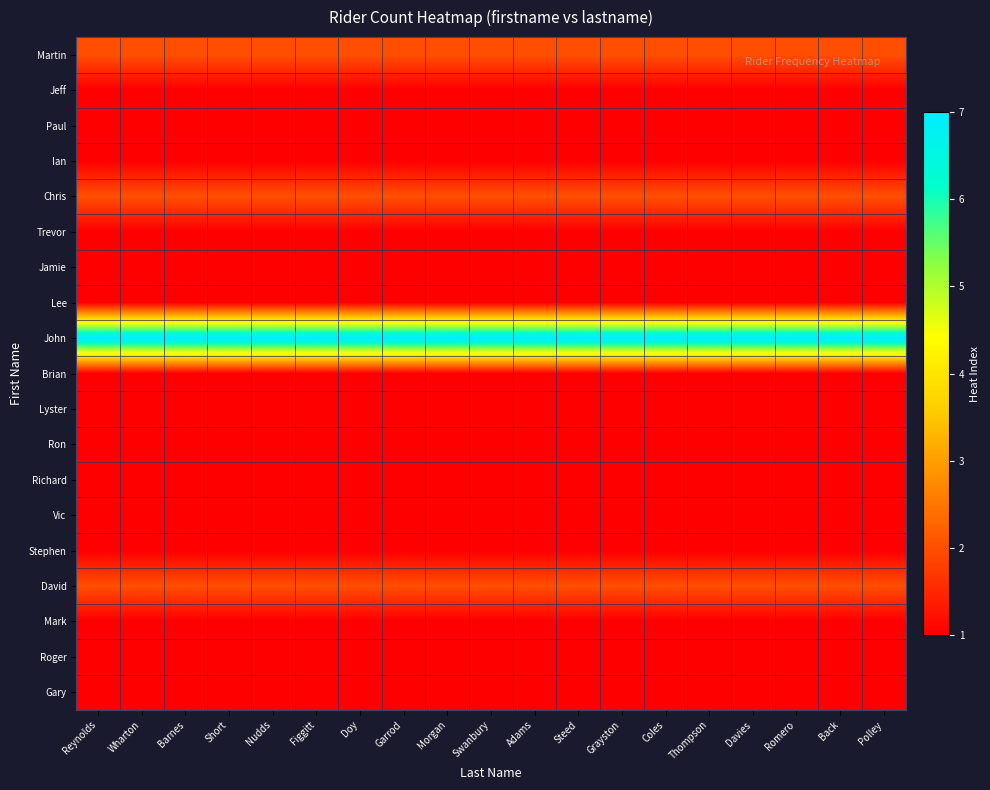

Reading left to right, what are all the values shown in this chart?

Martin: Reynolds=2	Wharton=2	Barnes=2	Short=2	Nudds=2	Figgitt=2	Doy=2	Garrod=2	Morgan=2	Swanbury=2	Adams=2	Steed=2	Grayston=2	Coles=2	Thompson=2	Davies=2	Romero=2	Back=2	Polley=2
Jeff: Reynolds=1	Wharton=1	Barnes=1	Short=1	Nudds=1	Figgitt=1	Doy=1	Garrod=1	Morgan=1	Swanbury=1	Adams=1	Steed=1	Grayston=1	Coles=1	Thompson=1	Davies=1	Romero=1	Back=1	Polley=1
Paul: Reynolds=1	Wharton=1	Barnes=1	Short=1	Nudds=1	Figgitt=1	Doy=1	Garrod=1	Morgan=1	Swanbury=1	Adams=1	Steed=1	Grayston=1	Coles=1	Thompson=1	Davies=1	Romero=1	Back=1	Polley=1
Ian: Reynolds=1	Wharton=1	Barnes=1	Short=1	Nudds=1	Figgitt=1	Doy=1	Garrod=1	Morgan=1	Swanbury=1	Adams=1	Steed=1	Grayston=1	Coles=1	Thompson=1	Davies=1	Romero=1	Back=1	Polley=1
Chris: Reynolds=2	Wharton=2	Barnes=2	Short=2	Nudds=2	Figgitt=2	Doy=2	Garrod=2	Morgan=2	Swanbury=2	Adams=2	Steed=2	Grayston=2	Coles=2	Thompson=2	Davies=2	Romero=2	Back=2	Polley=2
Trevor: Reynolds=1	Wharton=1	Barnes=1	Short=1	Nudds=1	Figgitt=1	Doy=1	Garrod=1	Morgan=1	Swanbury=1	Adams=1	Steed=1	Grayston=1	Coles=1	Thompson=1	Davies=1	Romero=1	Back=1	Polley=1
Jamie: Reynolds=1	Wharton=1	Barnes=1	Short=1	Nudds=1	Figgitt=1	Doy=1	Garrod=1	Morgan=1	Swanbury=1	Adams=1	Steed=1	Grayston=1	Coles=1	Thompson=1	Davies=1	Romero=1	Back=1	Polley=1
Lee: Reynolds=1	Wharton=1	Barnes=1	Short=1	Nudds=1	Figgitt=1	Doy=1	Garrod=1	Morgan=1	Swanbury=1	Adams=1	Steed=1	Grayston=1	Coles=1	Thompson=1	Davies=1	Romero=1	Back=1	Polley=1
John: Reynolds=7	Wharton=7	Barnes=7	Short=7	Nudds=7	Figgitt=7	Doy=7	Garrod=7	Morgan=7	Swanbury=7	Adams=7	Steed=7	Grayston=7	Coles=7	Thompson=7	Davies=7	Romero=7	Back=7	Polley=7
Brian: Reynolds=1	Wharton=1	Barnes=1	Short=1	Nudds=1	Figgitt=1	Doy=1	Garrod=1	Morgan=1	Swanbury=1	Adams=1	Steed=1	Grayston=1	Coles=1	Thompson=1	Davies=1	Romero=1	Back=1	Polley=1
Lyster: Reynolds=1	Wharton=1	Barnes=1	Short=1	Nudds=1	Figgitt=1	Doy=1	Garrod=1	Morgan=1	Swanbury=1	Adams=1	Steed=1	Grayston=1	Coles=1	Thompson=1	Davies=1	Romero=1	Back=1	Polley=1
Ron: Reynolds=1	Wharton=1	Barnes=1	Short=1	Nudds=1	Figgitt=1	Doy=1	Garrod=1	Morgan=1	Swanbury=1	Adams=1	Steed=1	Grayston=1	Coles=1	Thompson=1	Davies=1	Romero=1	Back=1	Polley=1
Richard: Reynolds=1	Wharton=1	Barnes=1	Short=1	Nudds=1	Figgitt=1	Doy=1	Garrod=1	Morgan=1	Swanbury=1	Adams=1	Steed=1	Grayston=1	Coles=1	Thompson=1	Davies=1	Romero=1	Back=1	Polley=1
Vic: Reynolds=1	Wharton=1	Barnes=1	Short=1	Nudds=1	Figgitt=1	Doy=1	Garrod=1	Morgan=1	Swanbury=1	Adams=1	Steed=1	Grayston=1	Coles=1	Thompson=1	Davies=1	Romero=1	Back=1	Polley=1
Stephen: Reynolds=1	Wharton=1	Barnes=1	Short=1	Nudds=1	Figgitt=1	Doy=1	Garrod=1	Morgan=1	Swanbury=1	Adams=1	Steed=1	Grayston=1	Coles=1	Thompson=1	Davies=1	Romero=1	Back=1	Polley=1
David: Reynolds=2	Wharton=2	Barnes=2	Short=2	Nudds=2	Figgitt=2	Doy=2	Garrod=2	Morgan=2	Swanbury=2	Adams=2	Steed=2	Grayston=2	Coles=2	Thompson=2	Davies=2	Romero=2	Back=2	Polley=2
Mark: Reynolds=1	Wharton=1	Barnes=1	Short=1	Nudds=1	Figgitt=1	Doy=1	Garrod=1	Morgan=1	Swanbury=1	Adams=1	Steed=1	Grayston=1	Coles=1	Thompson=1	Davies=1	Romero=1	Back=1	Polley=1
Roger: Reynolds=1	Wharton=1	Barnes=1	Short=1	Nudds=1	Figgitt=1	Doy=1	Garrod=1	Morgan=1	Swanbury=1	Adams=1	Steed=1	Grayston=1	Coles=1	Thompson=1	Davies=1	Romero=1	Back=1	Polley=1
Gary: Reynolds=1	Wharton=1	Barnes=1	Short=1	Nudds=1	Figgitt=1	Doy=1	Garrod=1	Morgan=1	Swanbury=1	Adams=1	Steed=1	Grayston=1	Coles=1	Thompson=1	Davies=1	Romero=1	Back=1	Polley=1